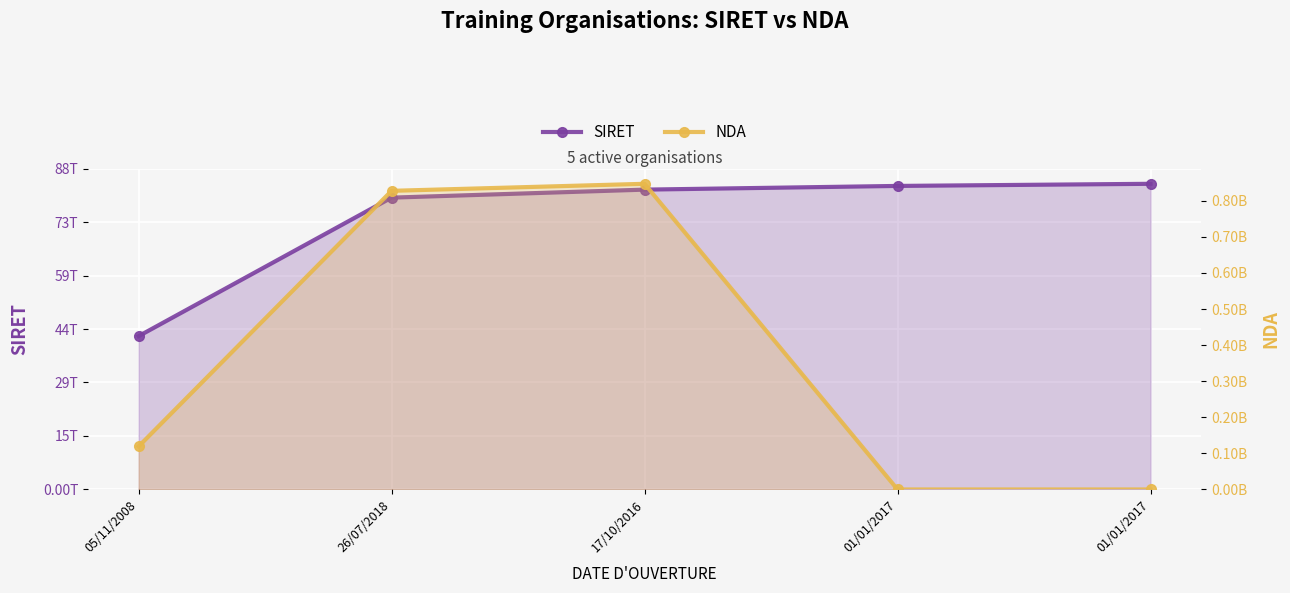

True or false: NDA has a value of 0.4 at 01/01/2017.

False